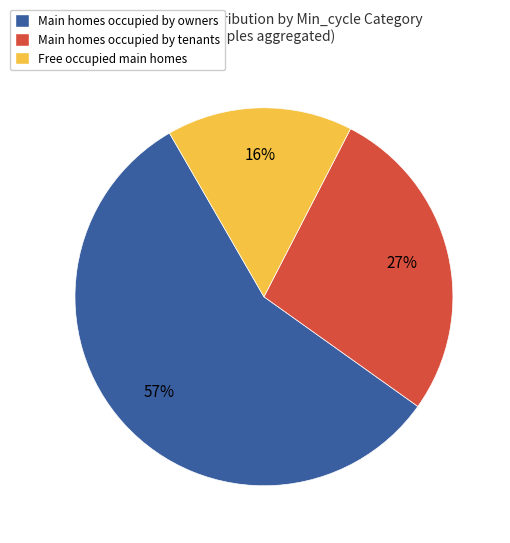

True or false: Main homes occupied by owners accounts for 48% of the total.

False